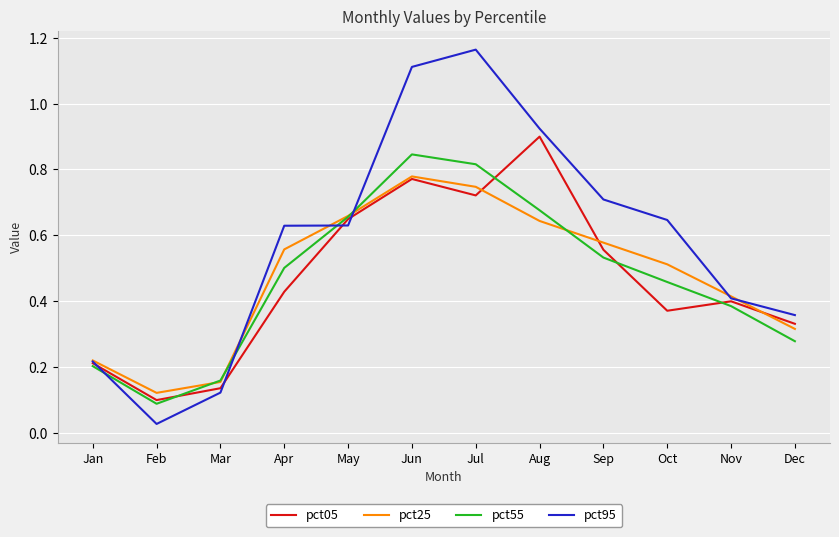

Which series has the largest range (max minus min)?

pct95